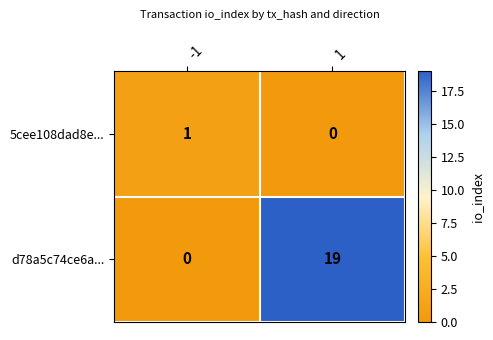

What is the difference between the highest and lowest values at 1?

19